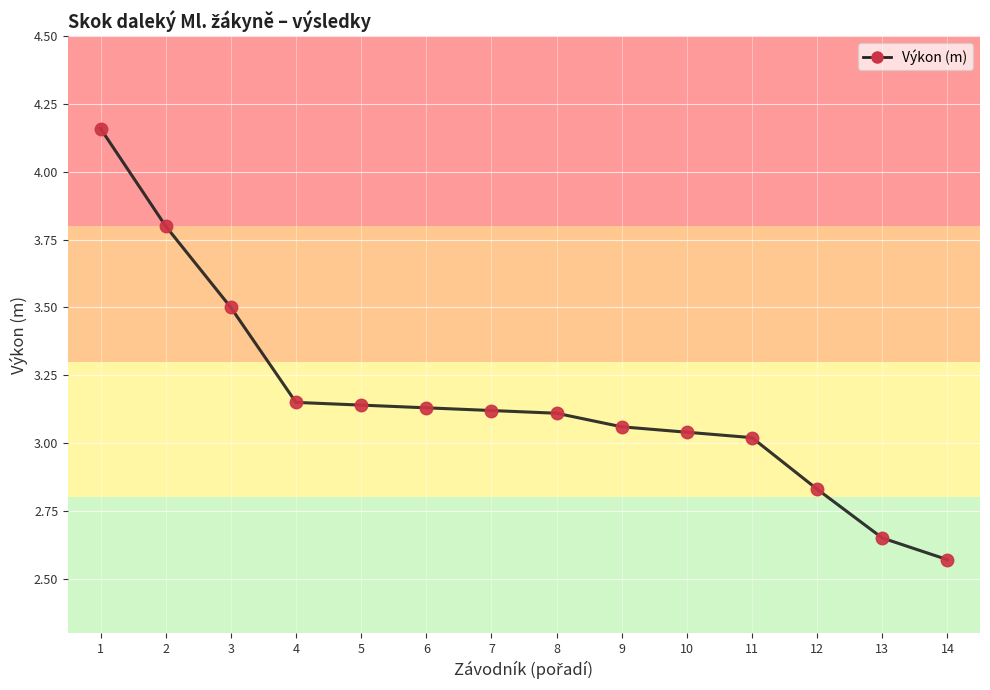

Reading left to right, what are all the values shown in this chart?

Výkon (m): 4.2	3.8	3.5	3.1	3.1	3.1	3.1	3.1	3.1	3.0	3.0	2.8	2.6	2.6
Pořadí: 1.0	2.0	3.0	4.0	5.0	6.0	7.0	8.0	9.0	10.0	11.0	12.0	13.0	14.0